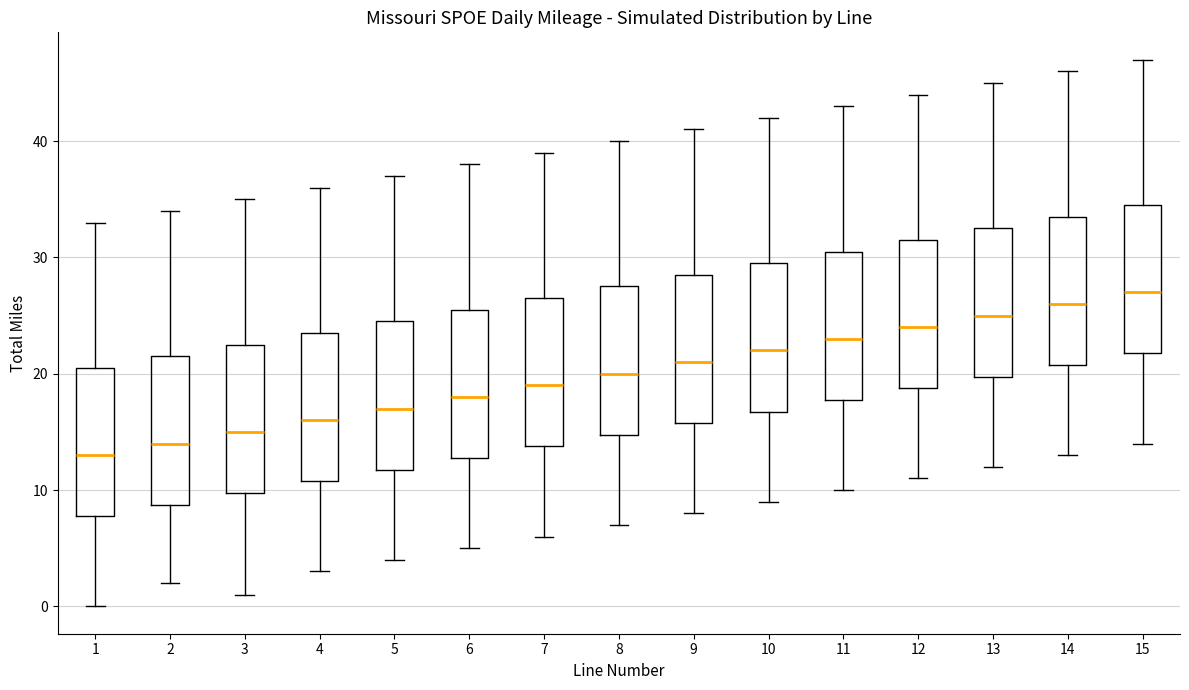

Where does the lower whisker of the box at x = 4 end on the y-axis? The values are not printed on the chart, so give them approximately, as read against the axis.

3